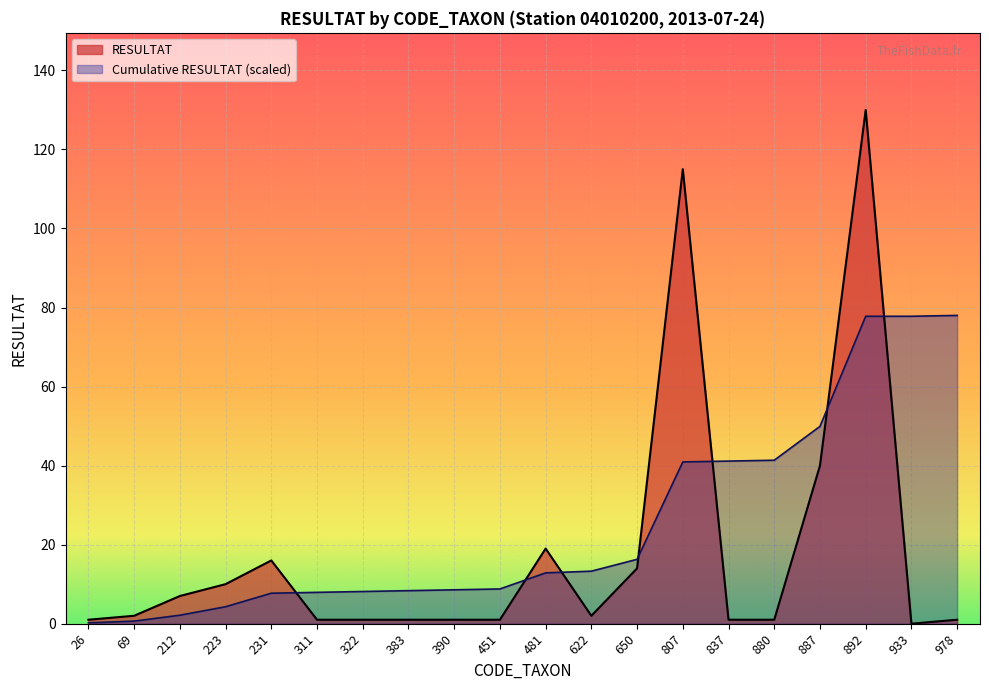

Does the chart display data point markers on the line(s)?

No